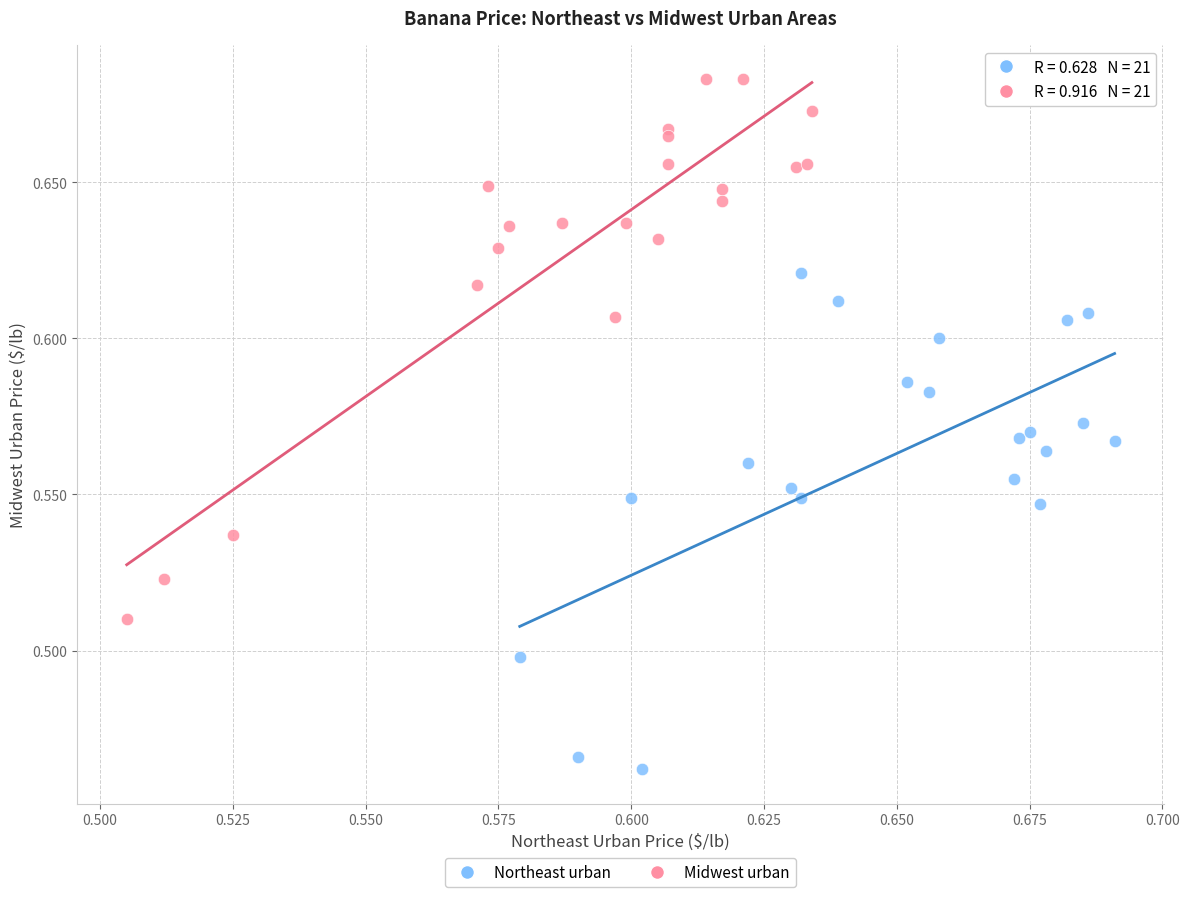

Which series reaches the minimum Y coordinate?

Northeast urban